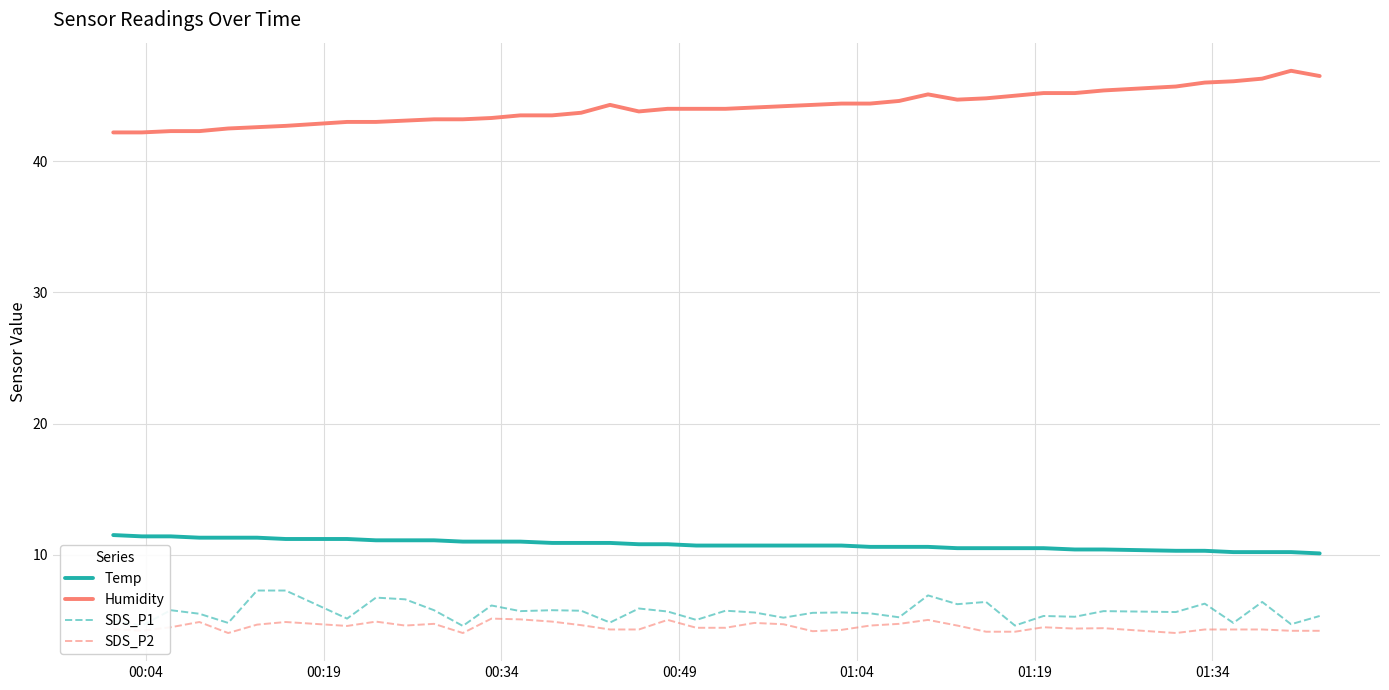

Rank the series by their maximum value, from highest to lowest.

Humidity, Temp, SDS_P1, SDS_P2